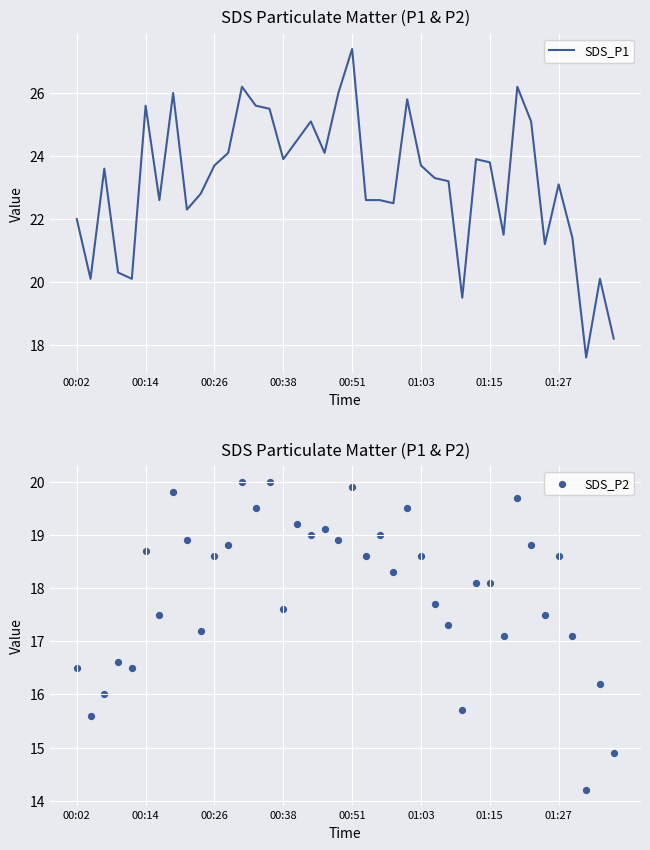

Which series has the largest total across all categories?

SDS_P1